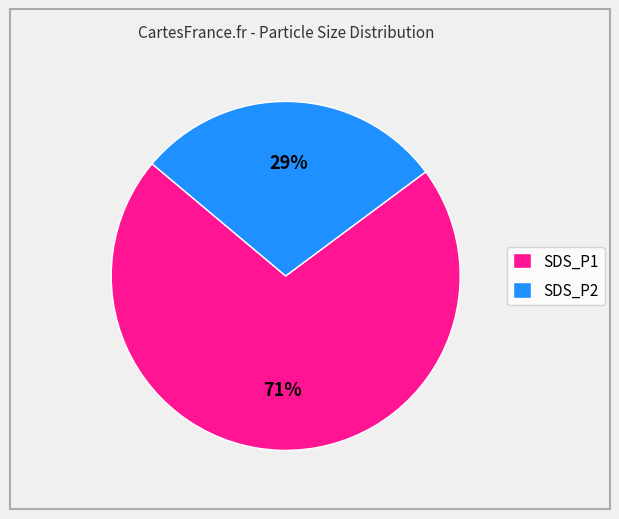

What is the smallest slice in the pie chart?

SDS_P2